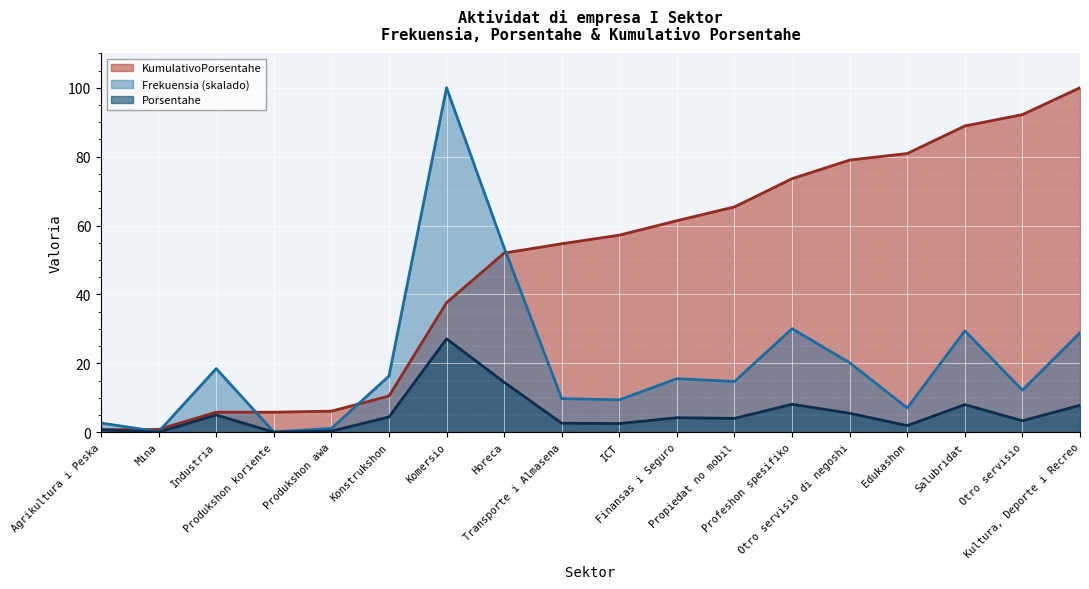

The value of Frekuensia at ICT is 13.3. True or false?

False